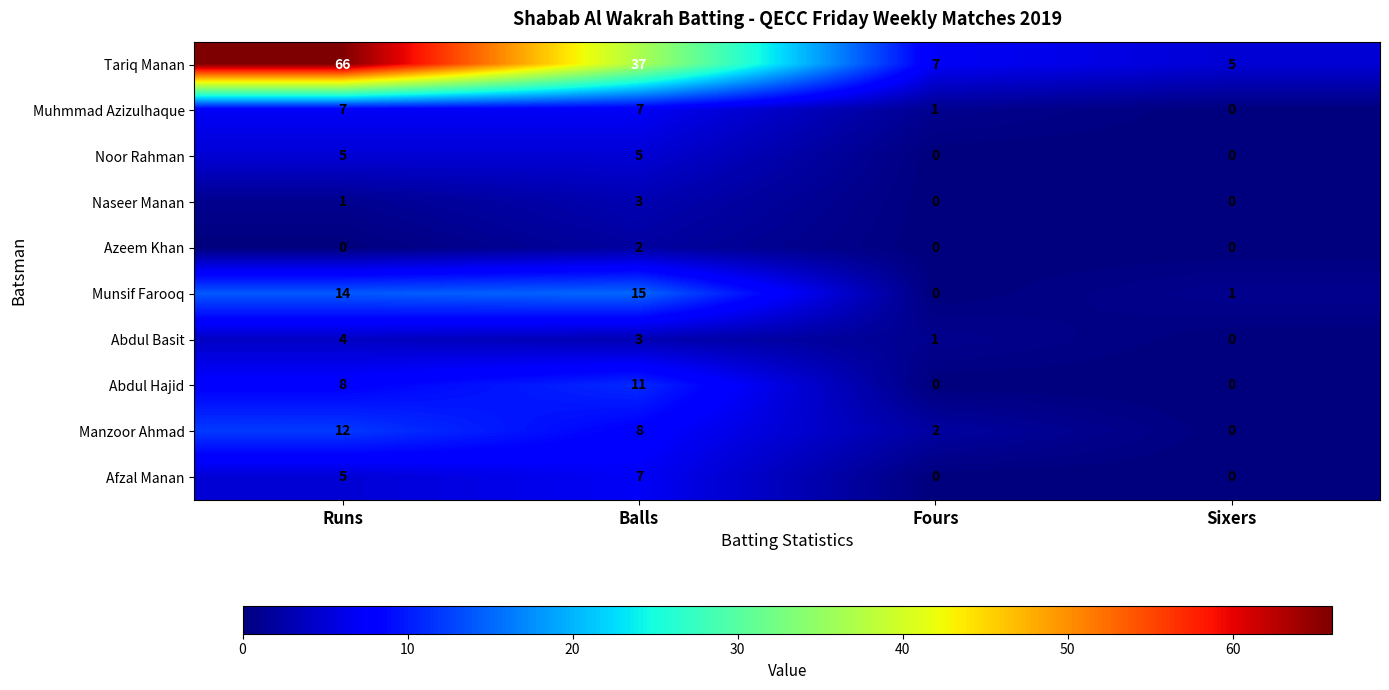

Count the number of categories in the chart.

4